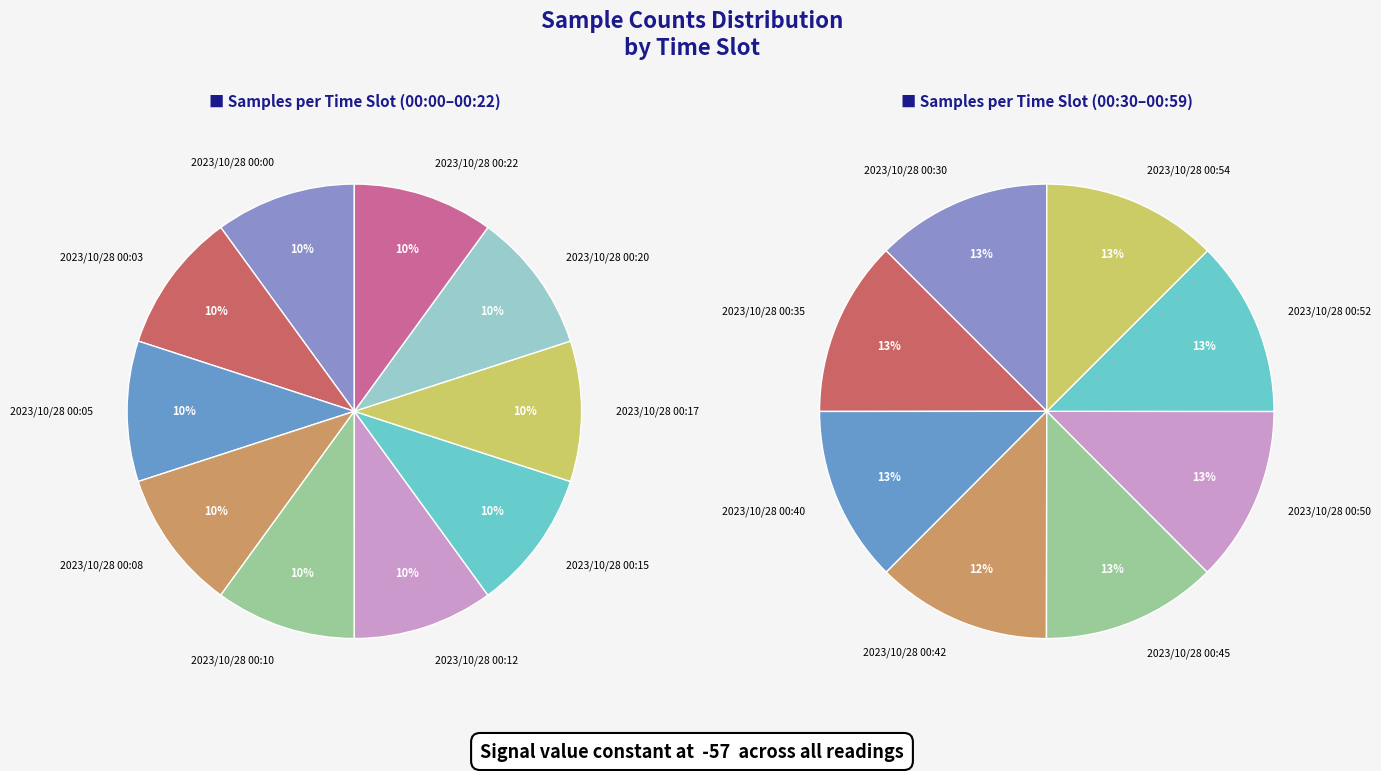

Between 2023/10/28 00:12 and 2023/10/28 00:03, which is larger?

2023/10/28 00:03